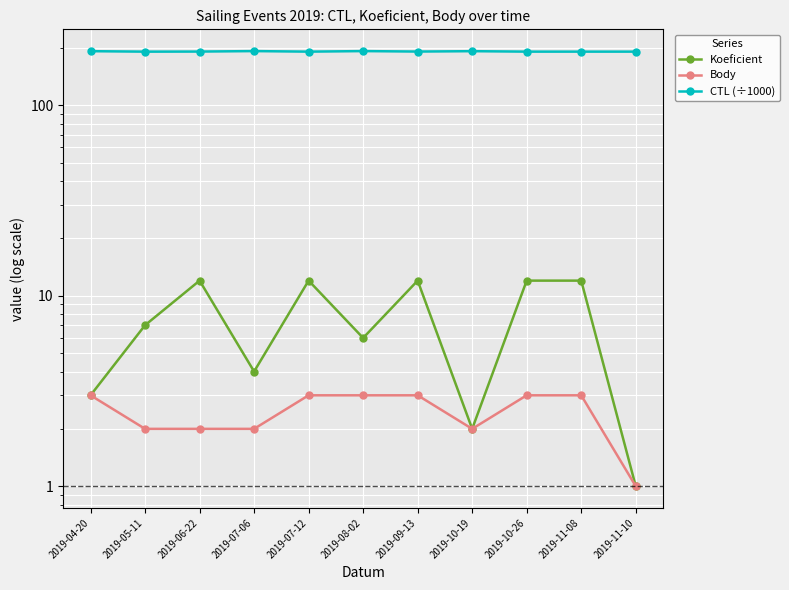

What is the label of the 10th point from the left?

2019-11-08